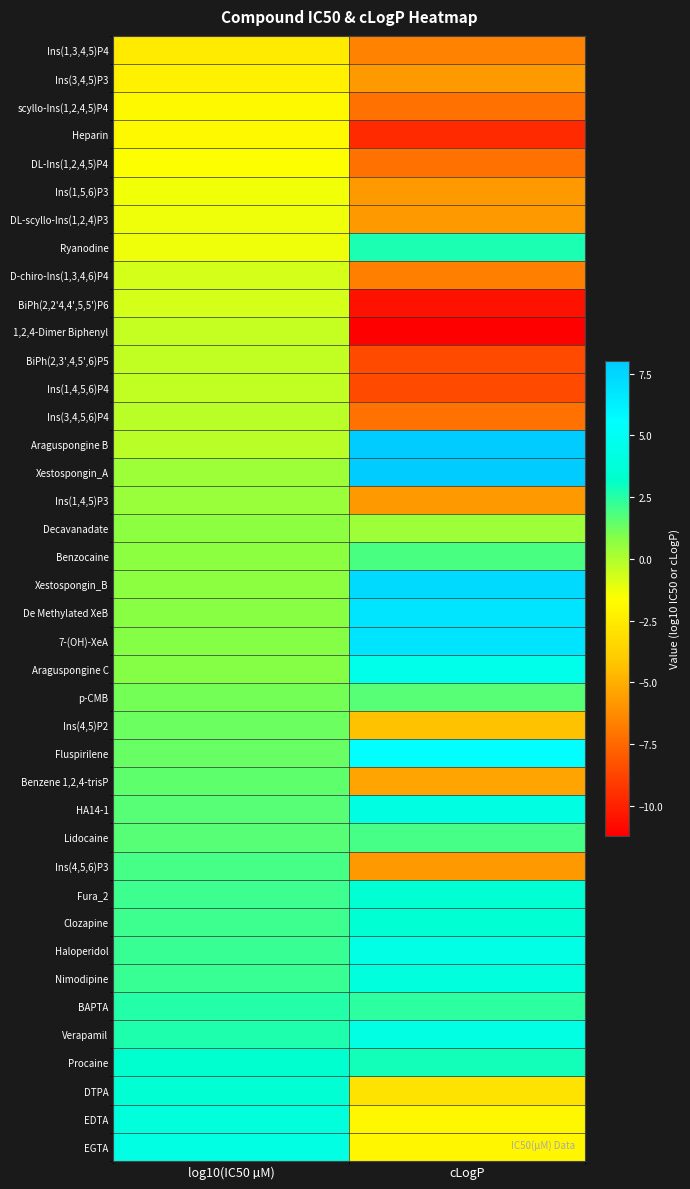

Reading right to left, what are all the values shown in this chart?

Ins(1,3,4,5)P4: cLogP=-6.6	log10(IC50 µM)=-2.5
Ins(3,4,5)P3: cLogP=-5.8	log10(IC50 µM)=-2.2
scyllo-Ins(1,2,4,5)P4: cLogP=-7.2	log10(IC50 µM)=-1.9
Heparin: cLogP=-9.7	log10(IC50 µM)=-1.8
DL-Ins(1,2,4,5)P4: cLogP=-7.2	log10(IC50 µM)=-1.6
Ins(1,5,6)P3: cLogP=-5.8	log10(IC50 µM)=-1.4
DL-scyllo-Ins(1,2,4)P3: cLogP=-5.8	log10(IC50 µM)=-1.3
Ryanodine: cLogP=2.7	log10(IC50 µM)=-1.3
D-chiro-Ins(1,3,4,6)P4: cLogP=-6.7	log10(IC50 µM)=-0.8
BiPh(2,2'4,4',5,5')P6: cLogP=-10.6	log10(IC50 µM)=-0.7
1,2,4-Dimer Biphenyl: cLogP=-11.2	log10(IC50 µM)=-0.4
BiPh(2,3',4,5',6)P5: cLogP=-8.5	log10(IC50 µM)=-0.4
Ins(1,4,5,6)P4: cLogP=-8.5	log10(IC50 µM)=-0.4
Ins(3,4,5,6)P4: cLogP=-7.2	log10(IC50 µM)=-0.2
Araguspongine B: cLogP=8.0	log10(IC50 µM)=-0.2
Xestospongin_A: cLogP=8.0	log10(IC50 µM)=0.4
Ins(1,4,5)P3: cLogP=-5.8	log10(IC50 µM)=0.5
Decavanadate: cLogP=0.4	log10(IC50 µM)=0.7
Benzocaine: cLogP=1.9	log10(IC50 µM)=0.7
Xestospongin_B: cLogP=7.3	log10(IC50 µM)=0.7
De Methylated XeB: cLogP=6.8	log10(IC50 µM)=0.8
7-(OH)-XeA: cLogP=6.8	log10(IC50 µM)=0.8
Araguspongine C: cLogP=4.7	log10(IC50 µM)=0.8
p-CMB: cLogP=1.7	log10(IC50 µM)=1.2
Ins(4,5)P2: cLogP=-4.3	log10(IC50 µM)=1.3
Fluspirilene: cLogP=5.6	log10(IC50 µM)=1.3
Benzene 1,2,4-trisP: cLogP=-5.4	log10(IC50 µM)=1.5
HA14-1: cLogP=4.2	log10(IC50 µM)=1.7
Lidocaine: cLogP=1.9	log10(IC50 µM)=1.7
Ins(4,5,6)P3: cLogP=-5.8	log10(IC50 µM)=2.0
Fura_2: cLogP=3.6	log10(IC50 µM)=2.1
Clozapine: cLogP=3.6	log10(IC50 µM)=2.1
Haloperidol: cLogP=4.3	log10(IC50 µM)=2.2
Nimodipine: cLogP=4.0	log10(IC50 µM)=2.2
BAPTA: cLogP=2.4	log10(IC50 µM)=2.5
Verapamil: cLogP=4.3	log10(IC50 µM)=2.7
Procaine: cLogP=2.8	log10(IC50 µM)=3.3
DTPA: cLogP=-2.9	log10(IC50 µM)=3.5
EDTA: cLogP=-1.9	log10(IC50 µM)=3.9
EGTA: cLogP=-2.0	log10(IC50 µM)=4.3